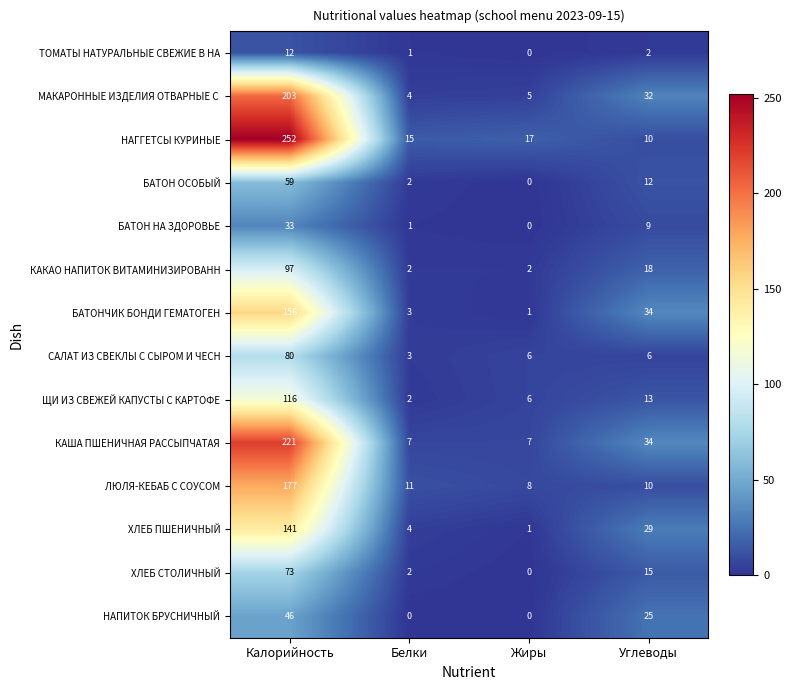

At which category is the sum across all series the highest?

Калорийность